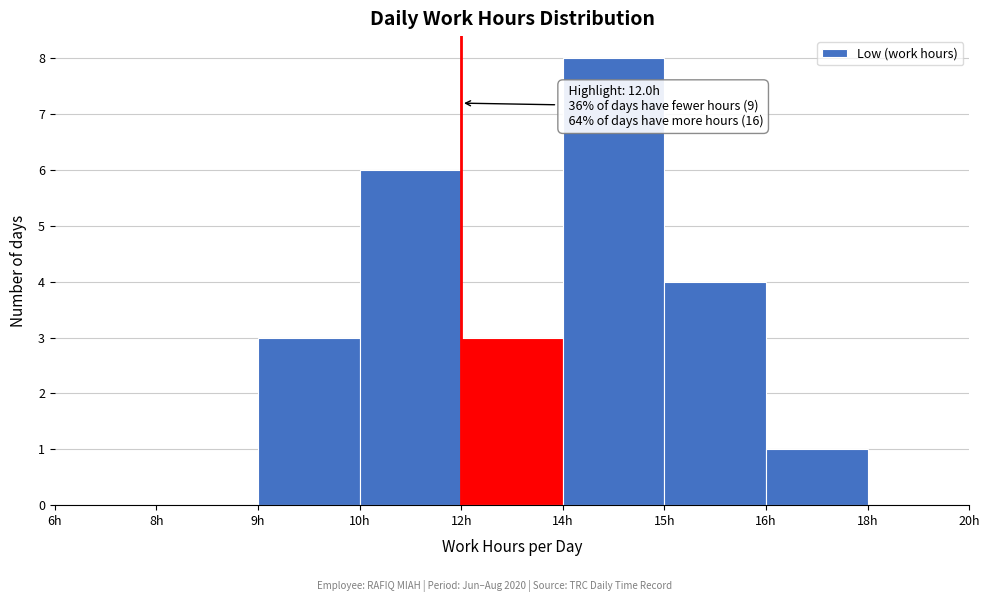

Reading left to right, extract all data points from this chart.

6h=0	8h=0	9h=3	10h=6	12h=3	14h=8	15h=4	16h=1	18h=0